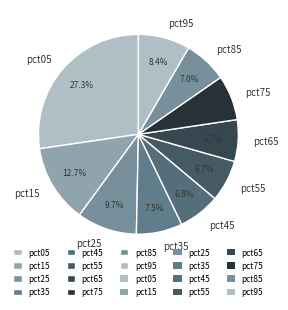

To the nearest percent, what is the difference between the pct15 and pct65 slice percentages?

6%